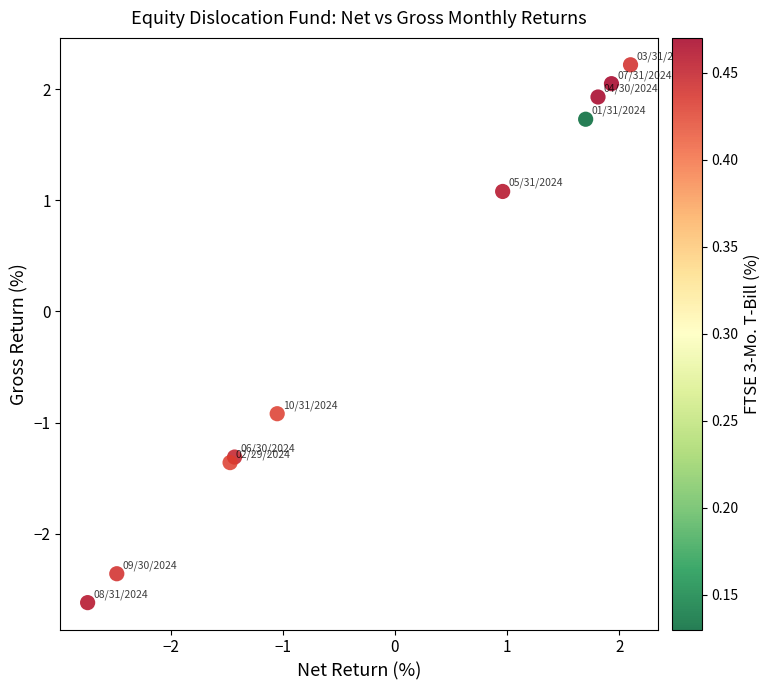

What Y value in the scatter plot is closest to 0?

-0.9